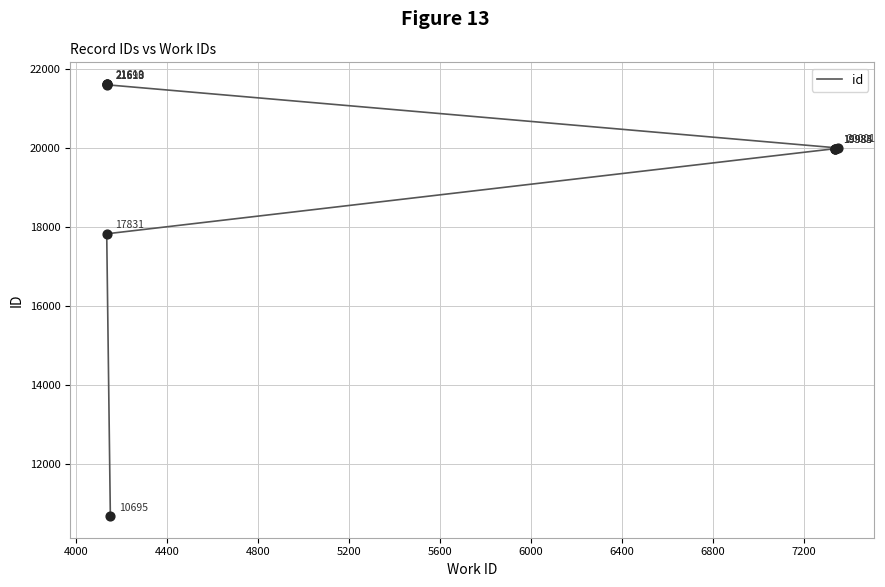

What is the ratio of the value at 4800 to the value at 7200?

0.9